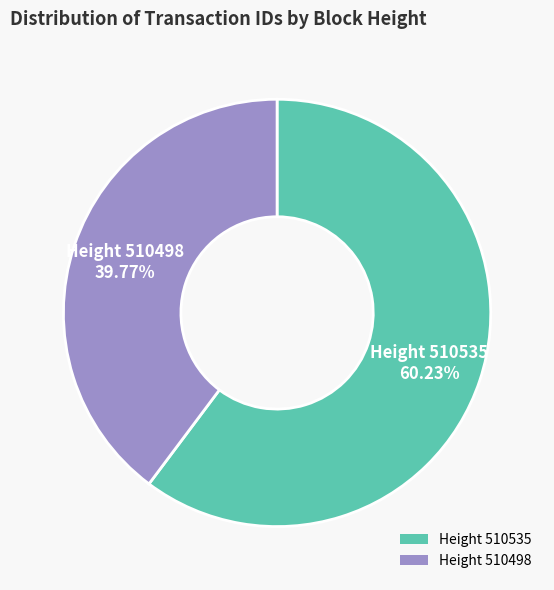

Is there a majority slice in this chart?

Yes